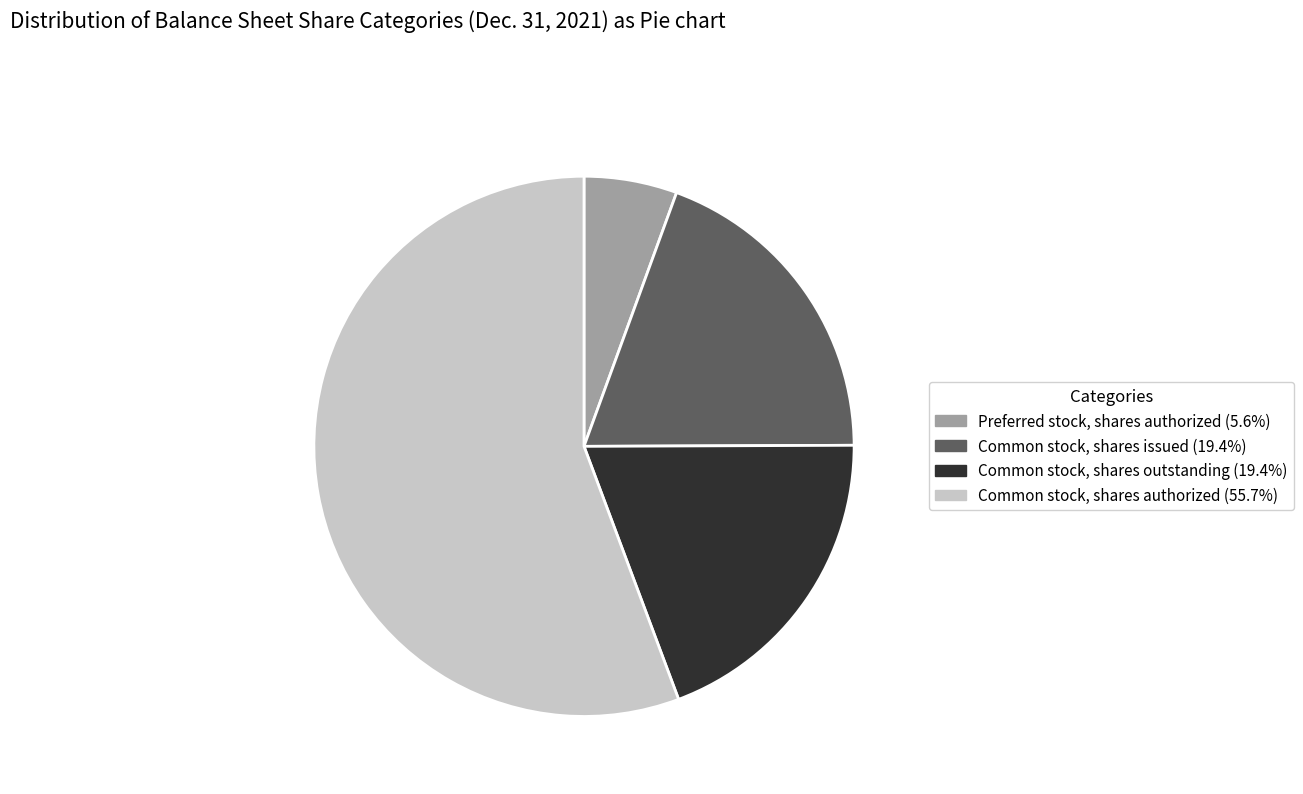

Count the number of slices in the pie.

4